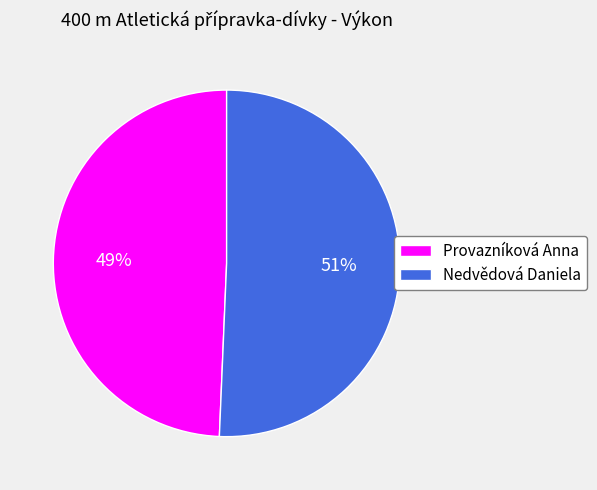

To the nearest percent, what percentage of the pie is Provazníková Anna?

49%